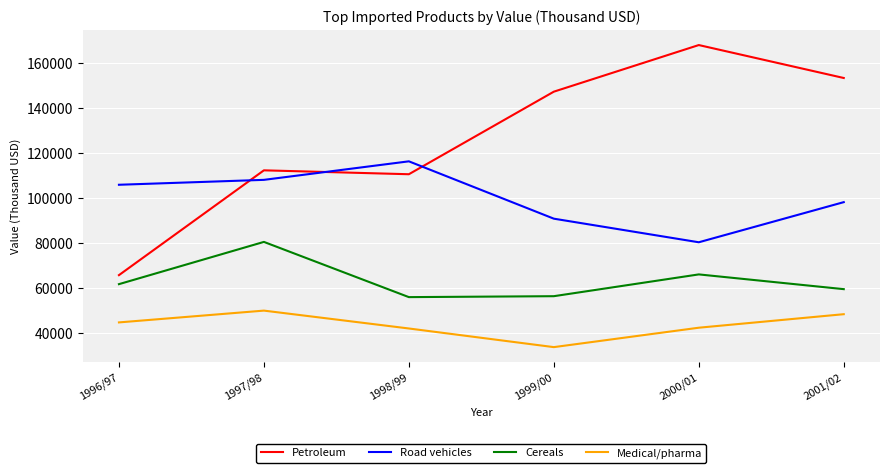

Which series ends up on top after the final intersection of Petroleum and Road vehicles?

Petroleum